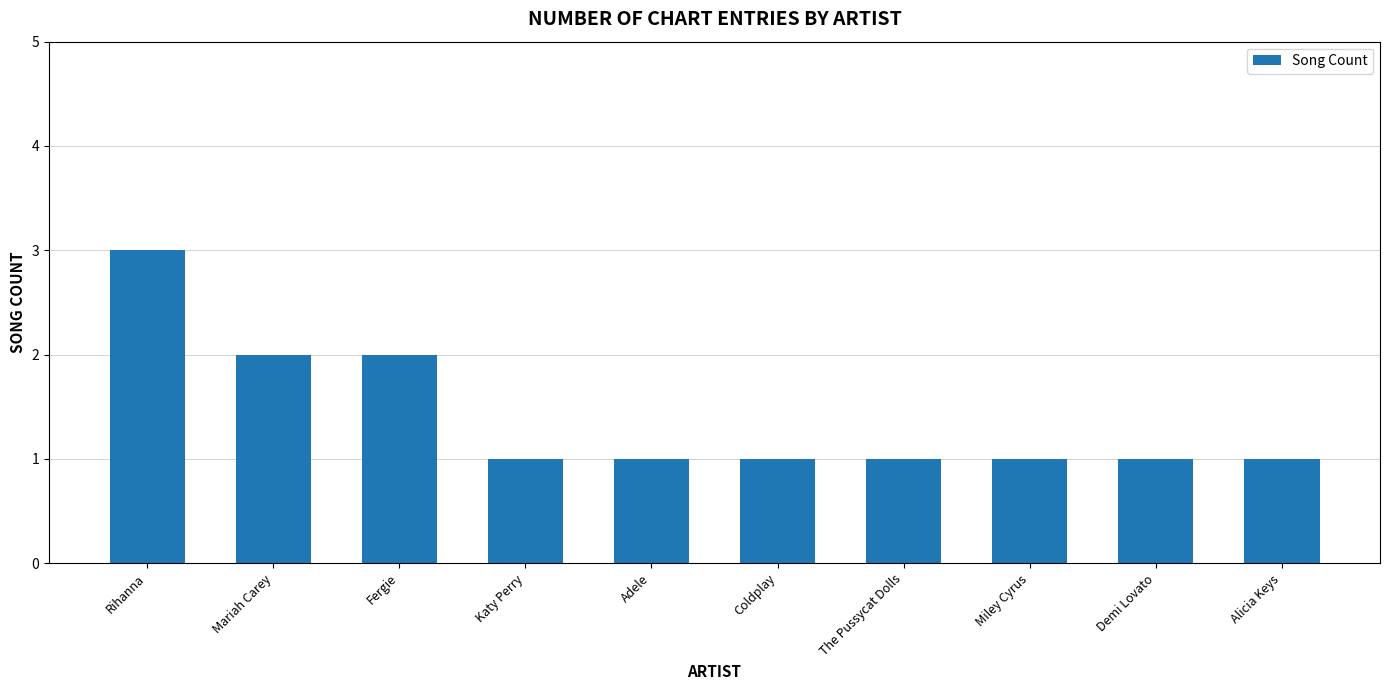

What is the label of the 6th bar from the right?

Adele